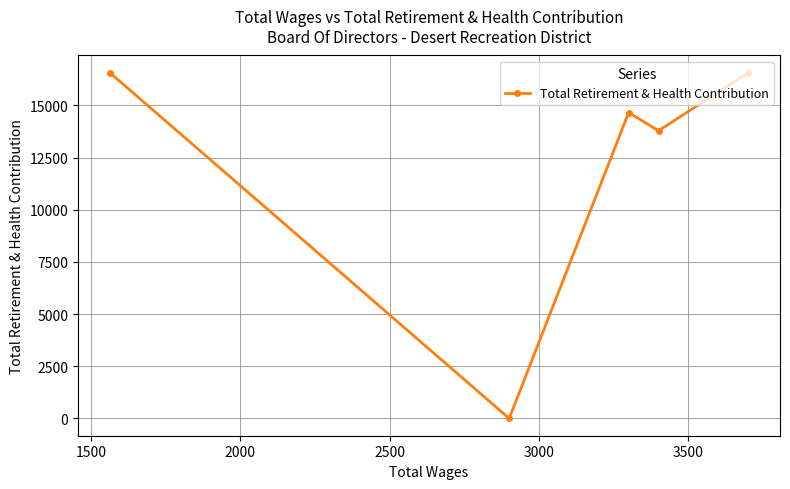

What is the maximum value shown in the chart?

16560